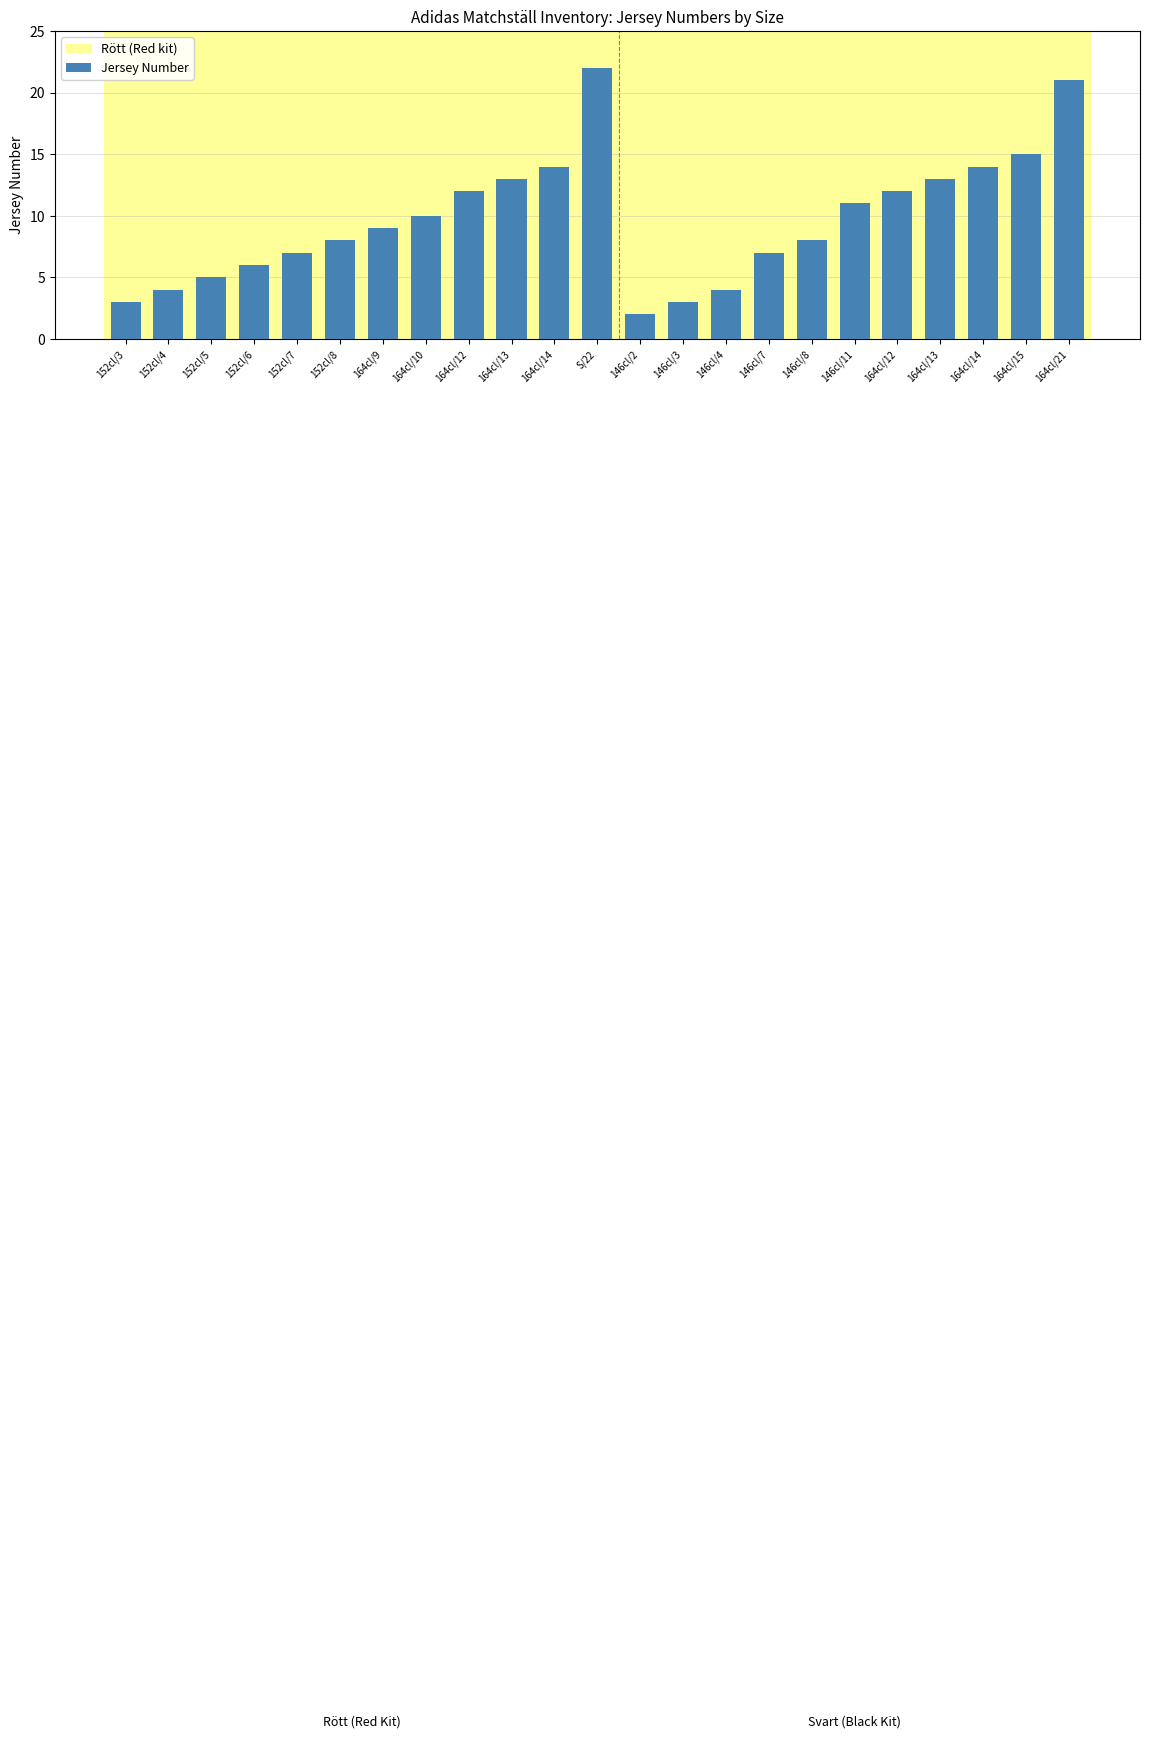

List the labels in order of value, smallest first.

146cl/2, 152cl/3, 146cl/3, 152cl/4, 146cl/4, 152cl/5, 152cl/6, 152cl/7, 146cl/7, 152cl/8, 146cl/8, 164cl/9, 164cl/10, 146cl/11, 164cl/12, 164cl/12, 164cl/13, 164cl/13, 164cl/14, 164cl/14, 164cl/15, 164cl/21, S/22